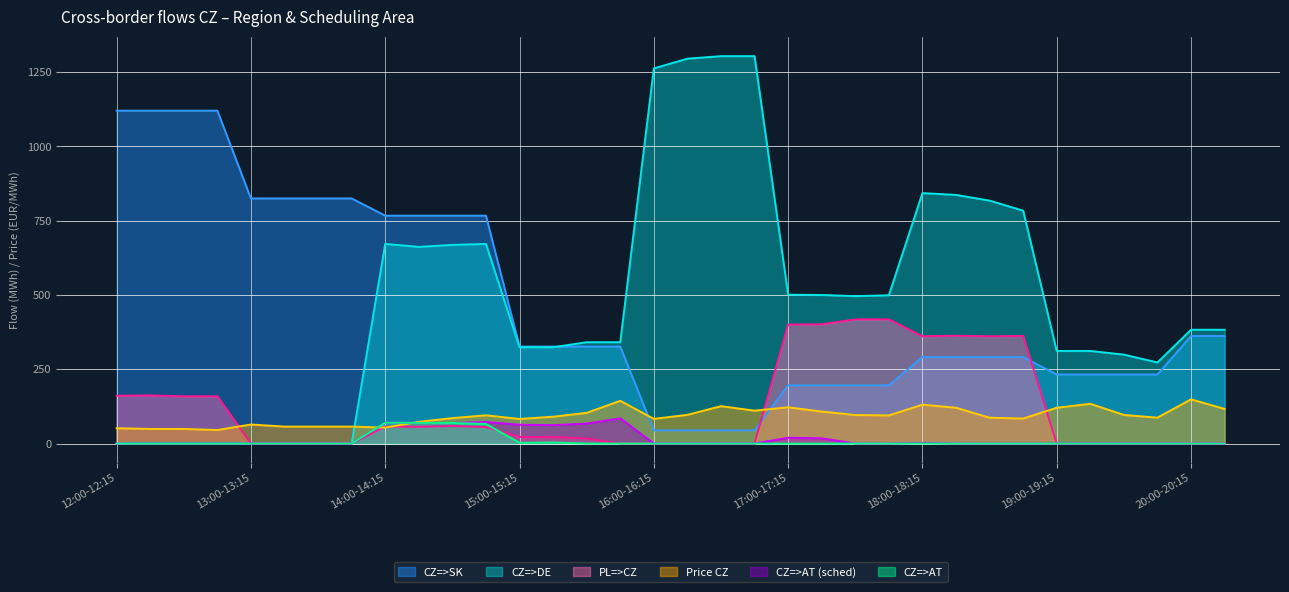

How many interior local valleys does the PL=>CZ series have?

4